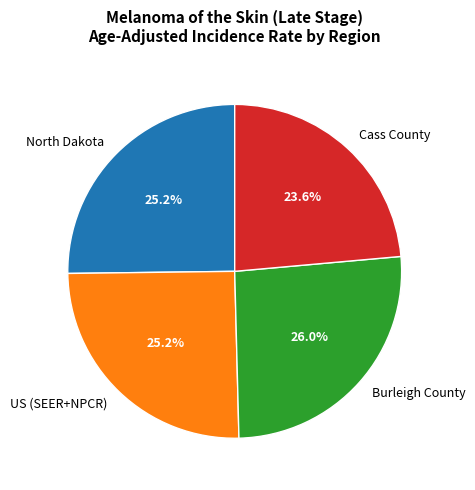

What percentage is the Cass County slice, to the nearest percent?

24%